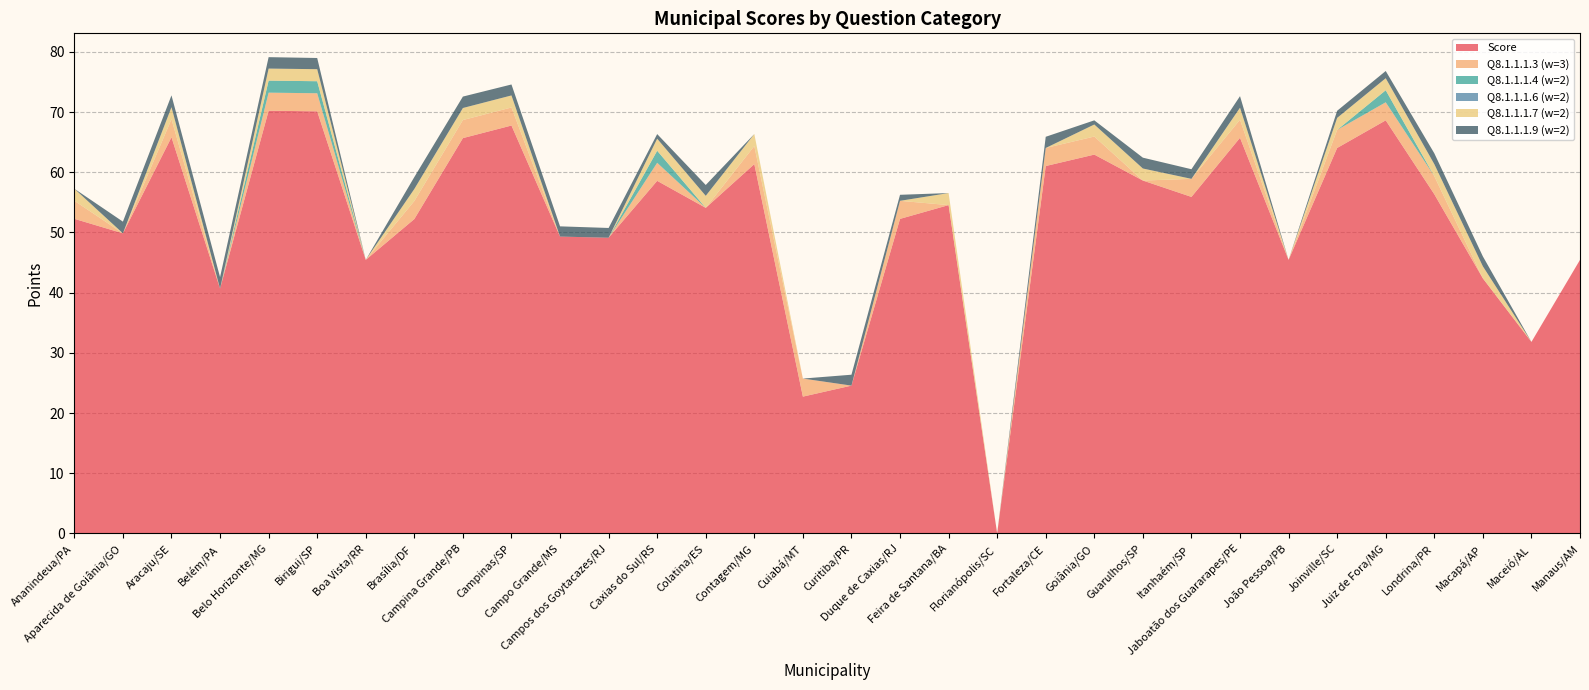

Reading right to left, list all the values displayed in this chart.

Score: 45.5	31.8	42.4	56.4	68.6	64.0	45.5	65.7	55.9	58.6	62.9	61.0	0.0	54.5	52.3	24.6	22.7	61.4	54.1	58.6	49.1	49.3	67.8	65.7	52.2	45.5	70.1	70.2	40.7	65.8	49.9	52.3
Q8.1.1.1.3 (w=3): 0.0	0.0	0.0	3.0	3.0	3.0	0.0	3.0	3.0	0.0	3.0	3.0	0.0	0.0	3.0	0.0	3.0	3.0	0.0	3.0	0.0	0.0	3.0	3.0	3.0	0.0	3.0	3.0	0.0	3.0	0.0	3.0
Q8.1.1.1.4 (w=2): 0.0	0.0	0.0	0.0	2.0	0.0	0.0	0.0	0.0	0.0	0.0	0.0	0.0	0.0	0.0	0.0	0.0	0.0	0.0	2.0	0.0	0.0	0.0	0.0	0.0	0.0	2.0	2.0	0.0	0.0	0.0	0.0
Q8.1.1.1.6 (w=2): 0.0	0.0	0.0	0.0	0.0	0.0	0.0	0.0	0.0	0.0	0.0	0.0	0.0	0.0	0.0	0.0	0.0	0.0	0.0	0.0	0.0	0.0	0.0	0.0	0.0	0.0	0.0	0.0	0.0	0.0	0.0	0.0
Q8.1.1.1.7 (w=2): 0.0	0.0	2.0	2.0	2.0	2.0	0.0	2.0	0.0	2.0	2.0	0.0	0.0	2.0	0.0	0.0	0.0	2.0	2.0	2.0	0.0	0.0	2.0	2.0	2.0	0.0	2.0	2.0	0.0	2.0	0.0	2.0
Q8.1.1.1.9 (w=2): 0.0	0.0	1.6	1.8	1.2	1.2	0.0	1.9	1.6	1.8	0.7	1.9	0.0	0.0	1.0	1.8	0.0	0.0	1.8	0.8	1.6	1.7	1.8	1.9	2.0	0.0	1.9	1.9	1.9	2.0	1.9	0.0